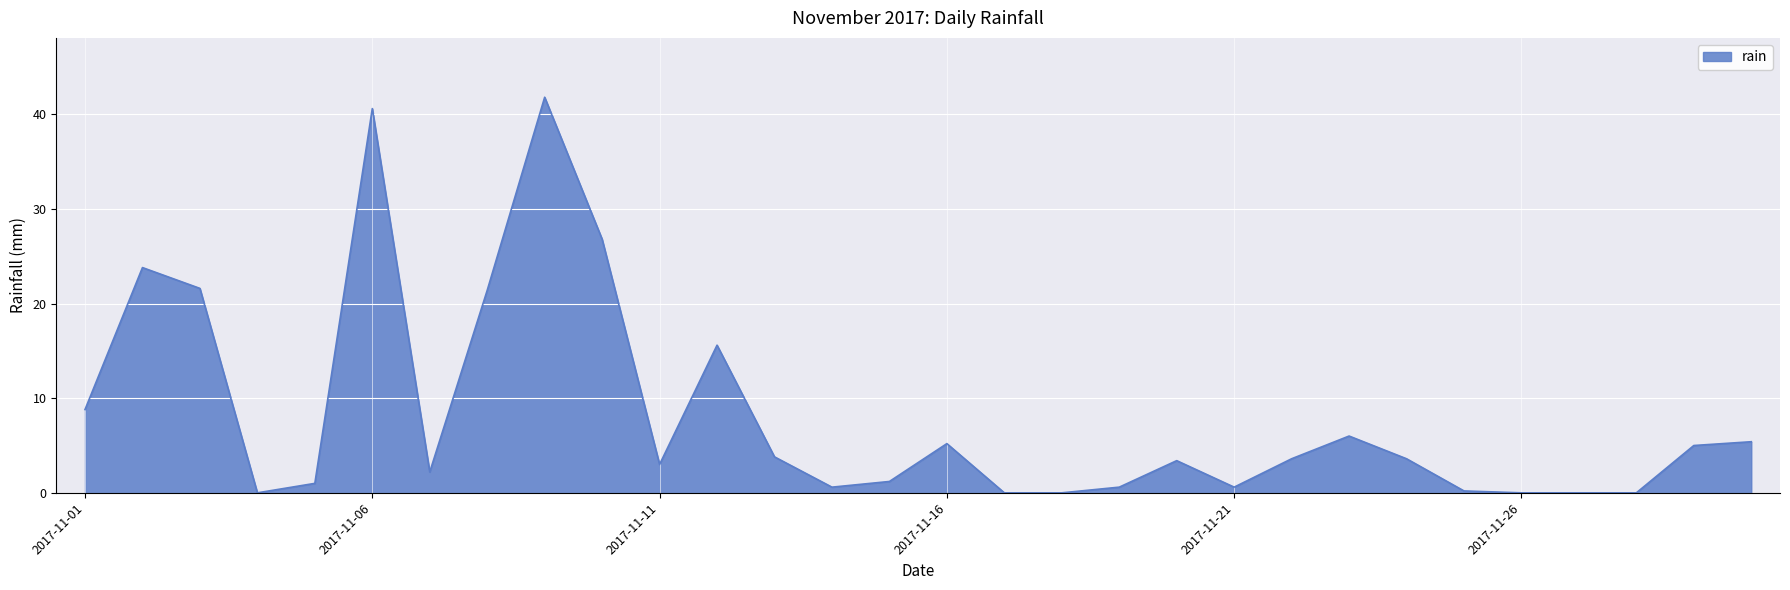

Reading right to left, list all the values displayed in this chart.

5.4	5.0	0.0	0.0	0.0	0.2	3.6	6.0	3.6	0.6	3.4	0.6	0.0	0.0	5.2	1.2	0.6	3.8	15.6	3.0	26.8	41.8	21.4	2.2	40.6	1.0	0.0	21.6	23.8	8.8